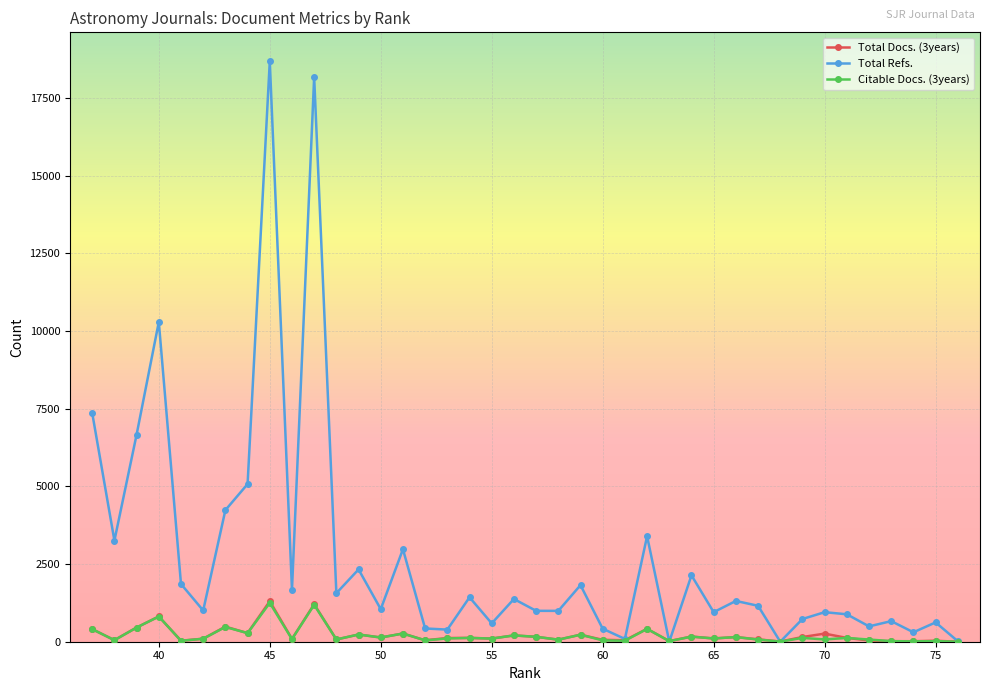

What is the maximum value shown in the chart?

18686